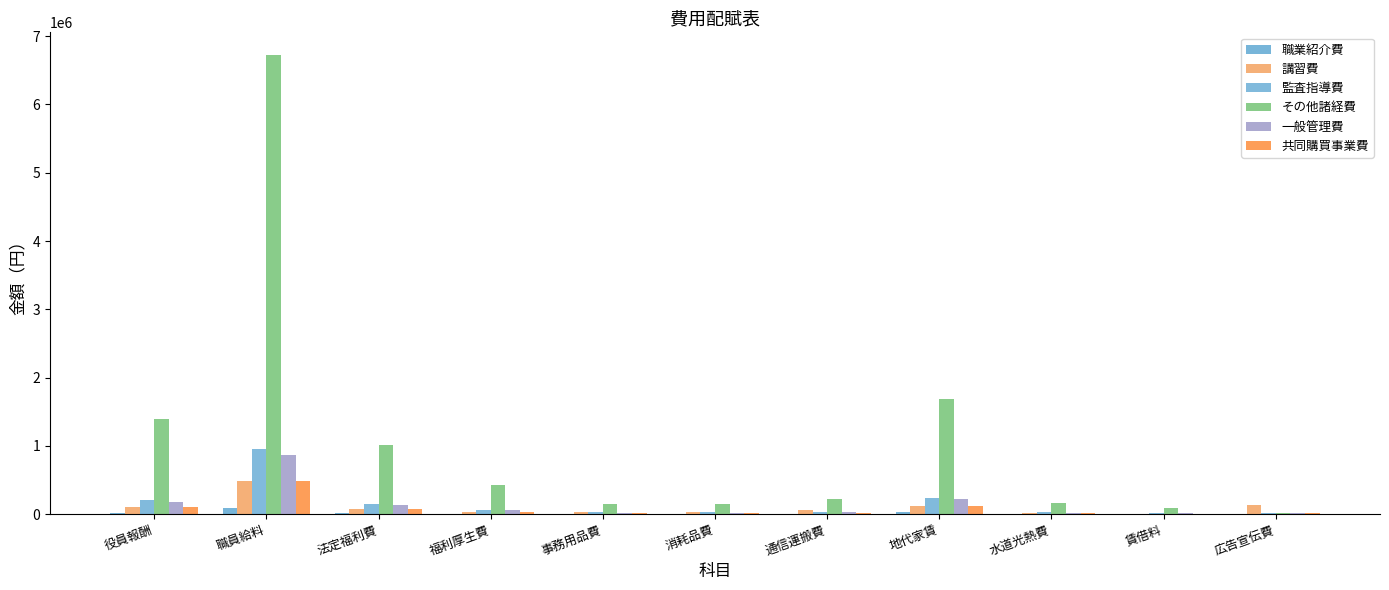

What is the highest value of the 監査指導費 series?

960000